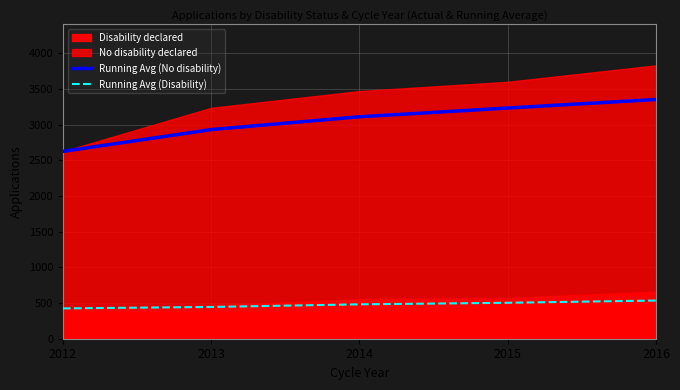

What is the sum of the Running Avg (Disability) values at 2014 and 2016?

1016.7